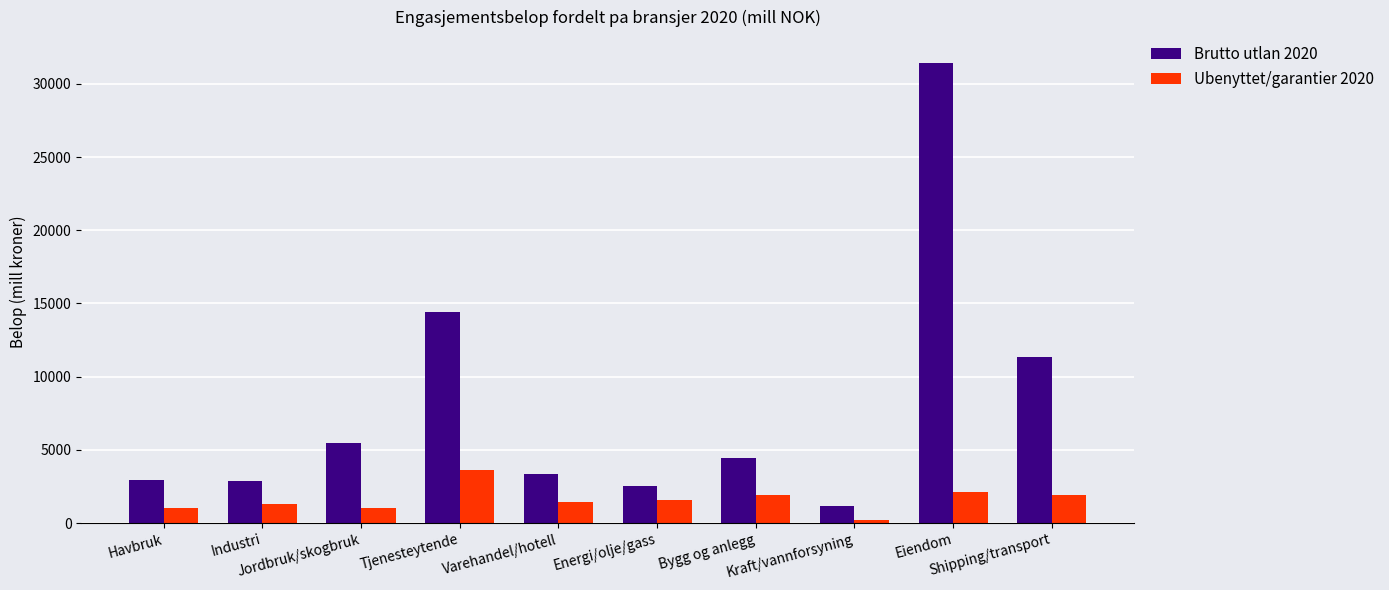

Which series has the largest total across all categories?

Brutto utlan 2020